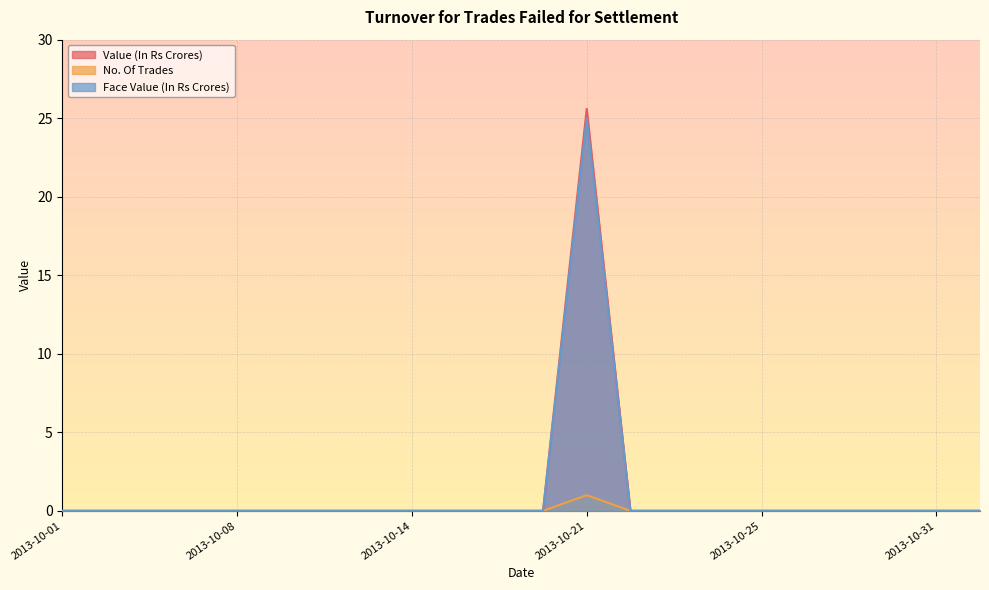

True or false: Face Value (In Rs Crores) and Value (In Rs Crores) cross at least once.

False